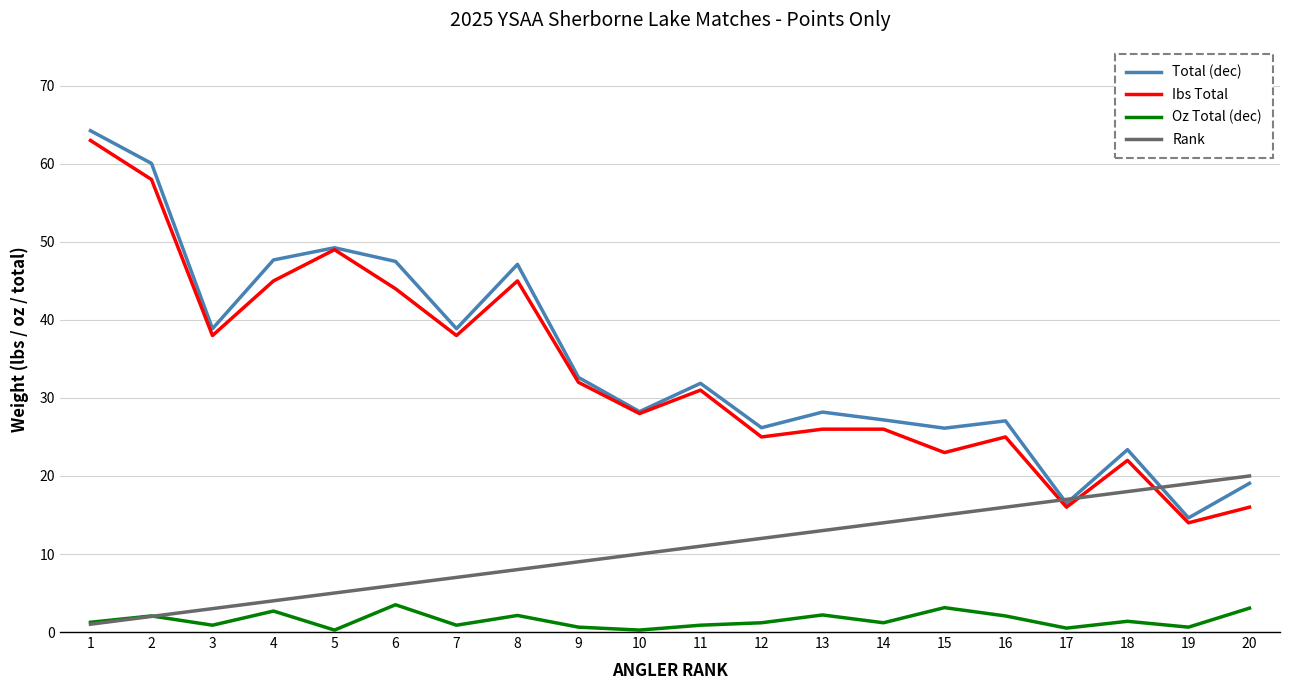

Which series has the largest range (max minus min)?

Total (dec)